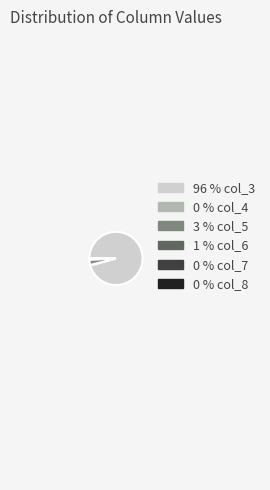

Does any single category account for the majority?

Yes